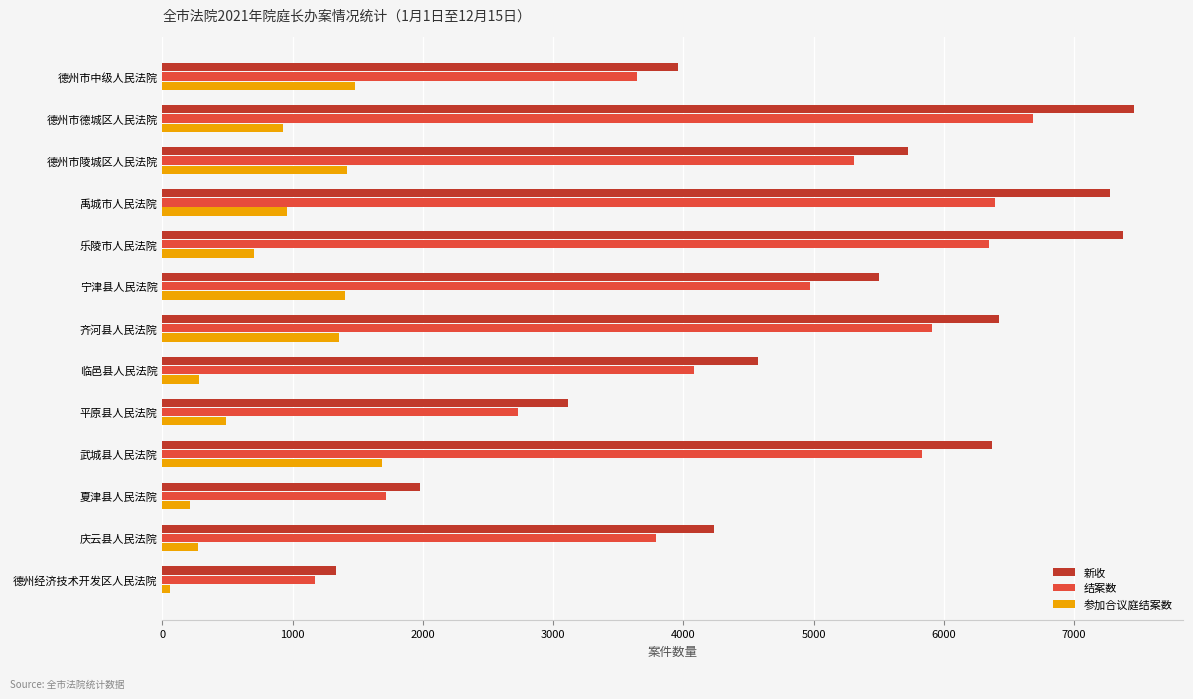

The value of 结案数 at 德州经济技术开发区人民法院 is 1171. True or false?

True